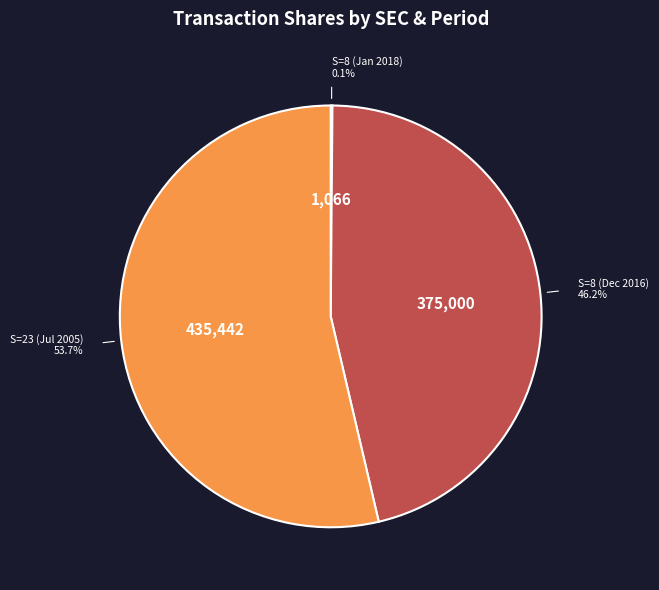

Does any single category account for the majority?

Yes